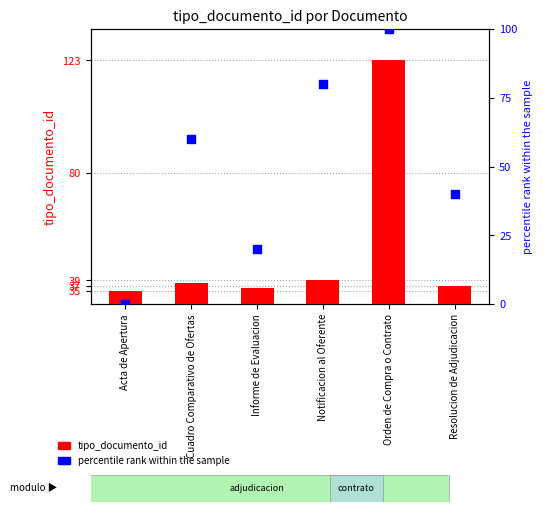

Which series has the largest Y range (max minus min)?

percentile rank within the sample